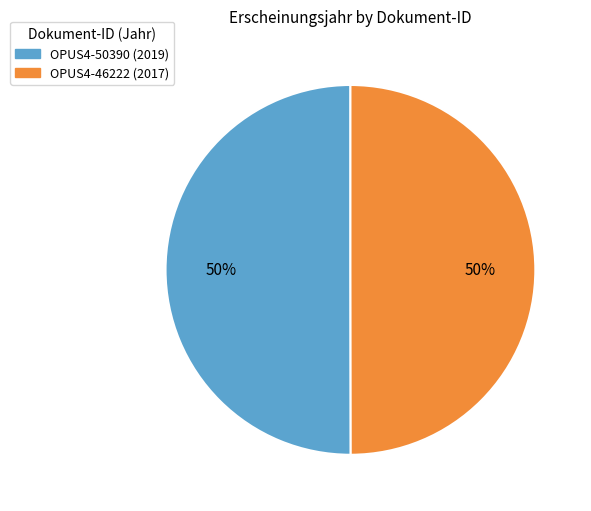

To the nearest percent, what is the average slice percentage?

50%